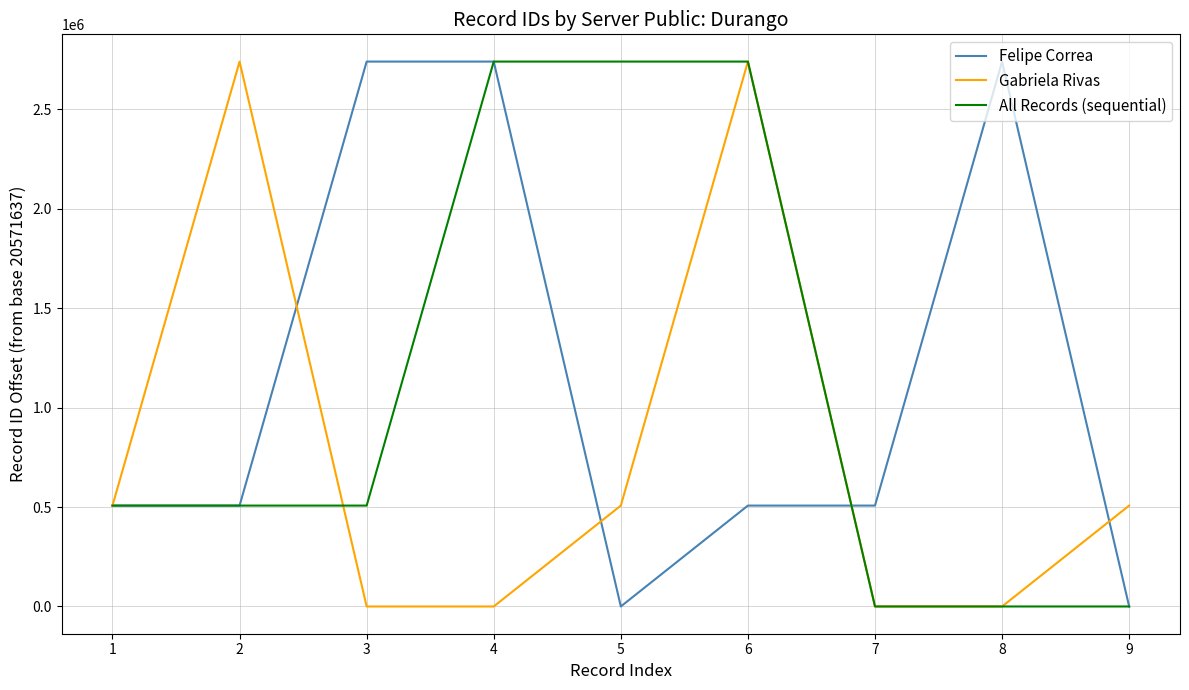

Does the chart display data point markers on the line(s)?

No